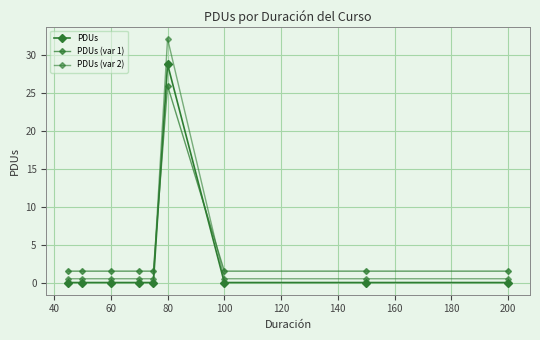

Rank the series by their average value, from lowest to highest.

PDUs, PDUs (var 2), PDUs (var 1)